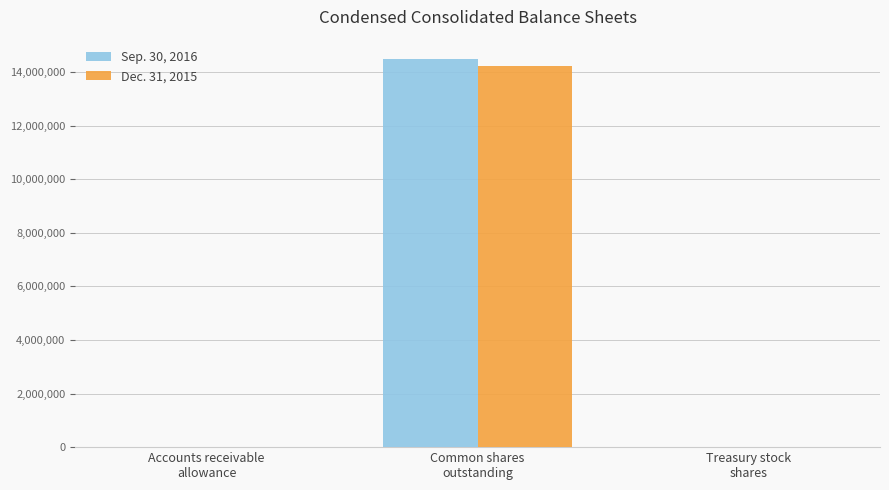

What is the maximum value shown in the chart?

14484639